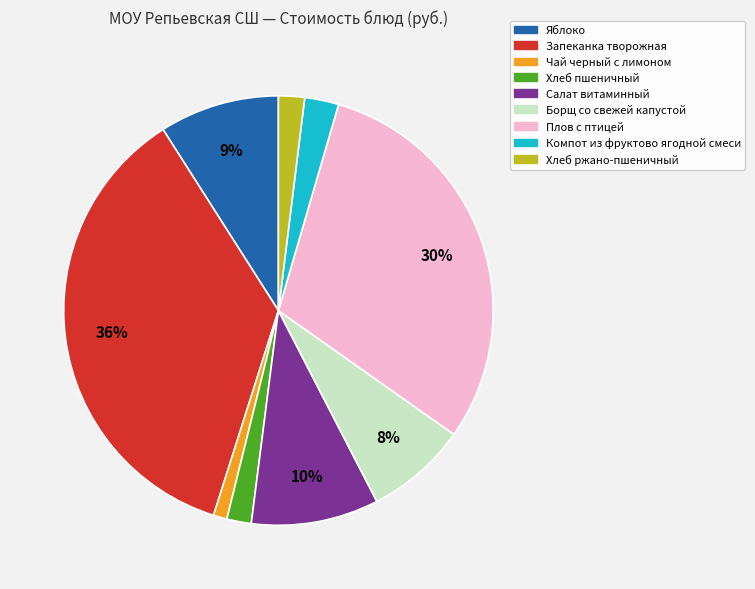

Do Хлеб пшеничный and Чай черный с лимоном together represent more than half of the pie?

No